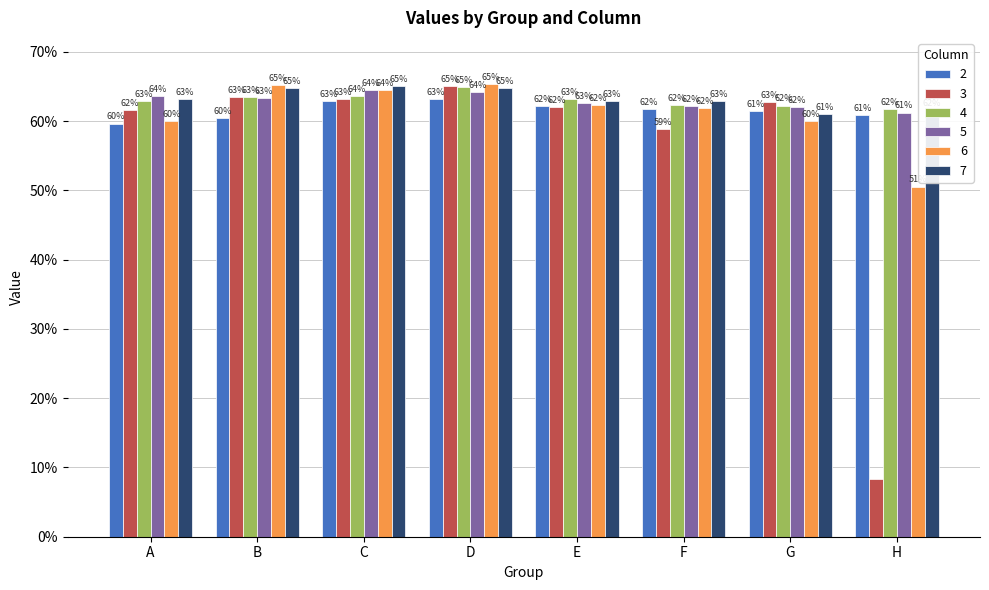

Does the chart contain any negative values?

No